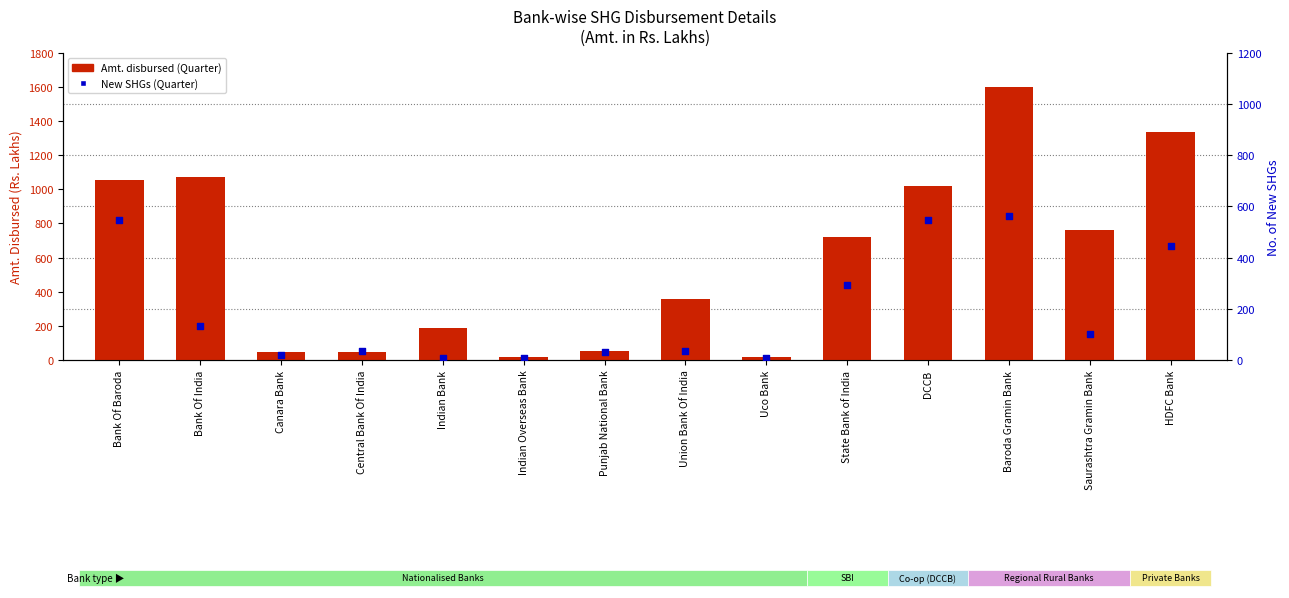

At which category is the sum across all series the highest?

Baroda Gramin Bank